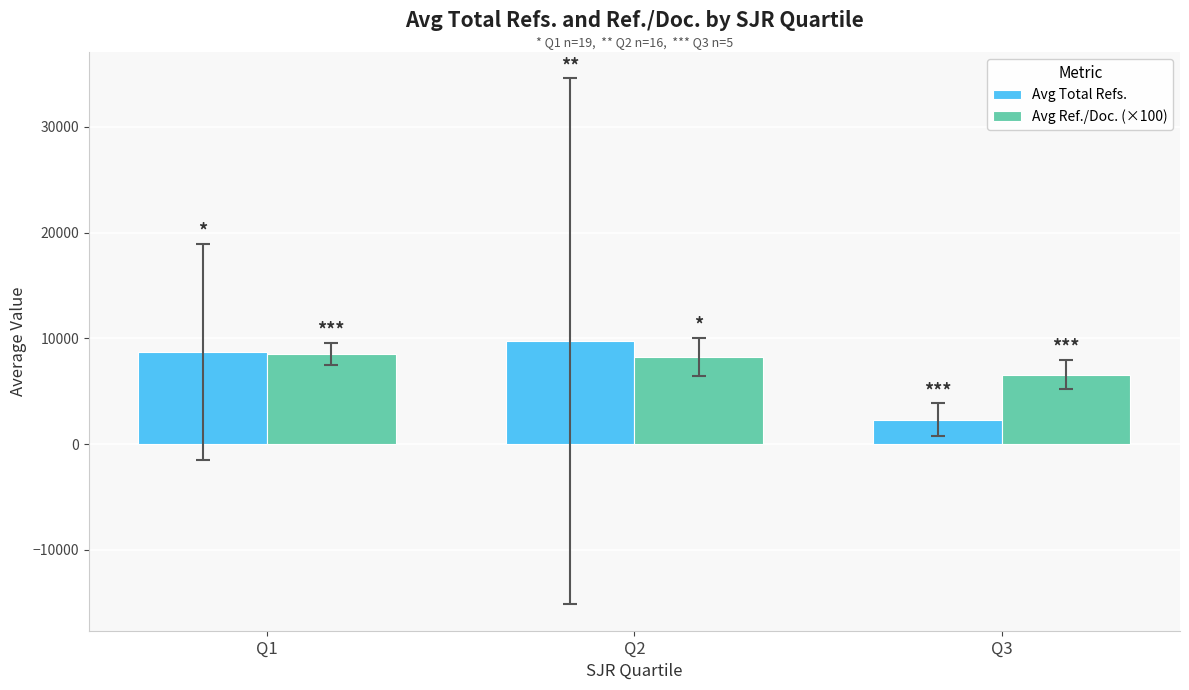

How many bars are there in total?

6